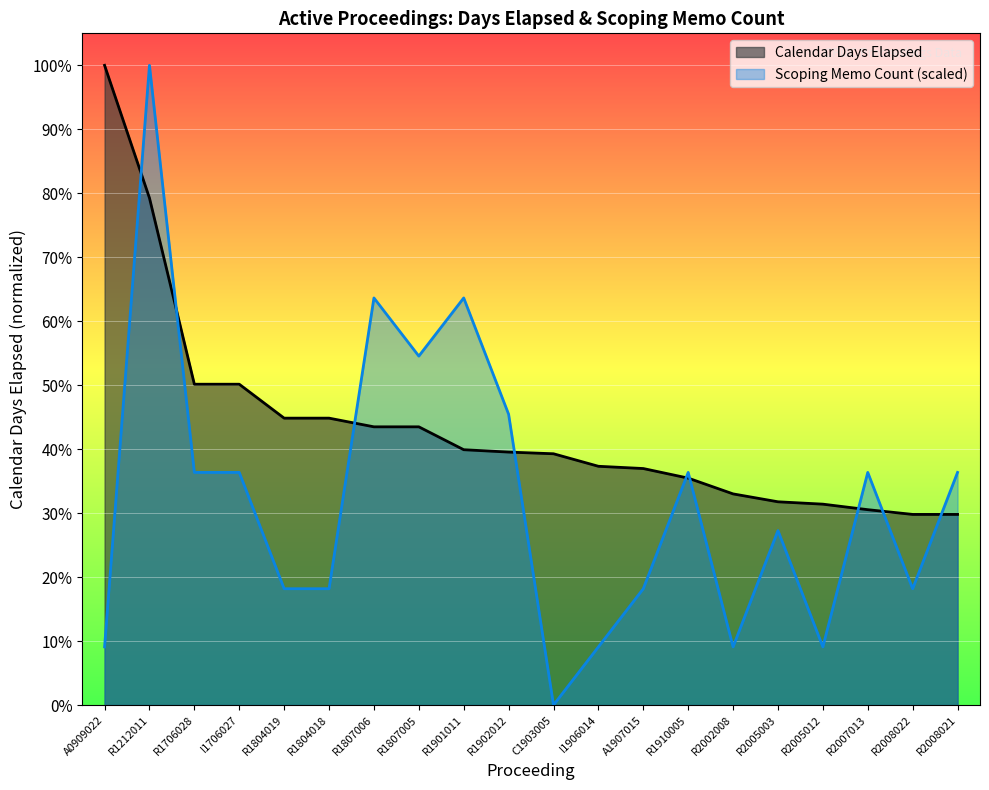

The Scoping Memo Count series shows 1787.0 at R1804018. True or false?

False